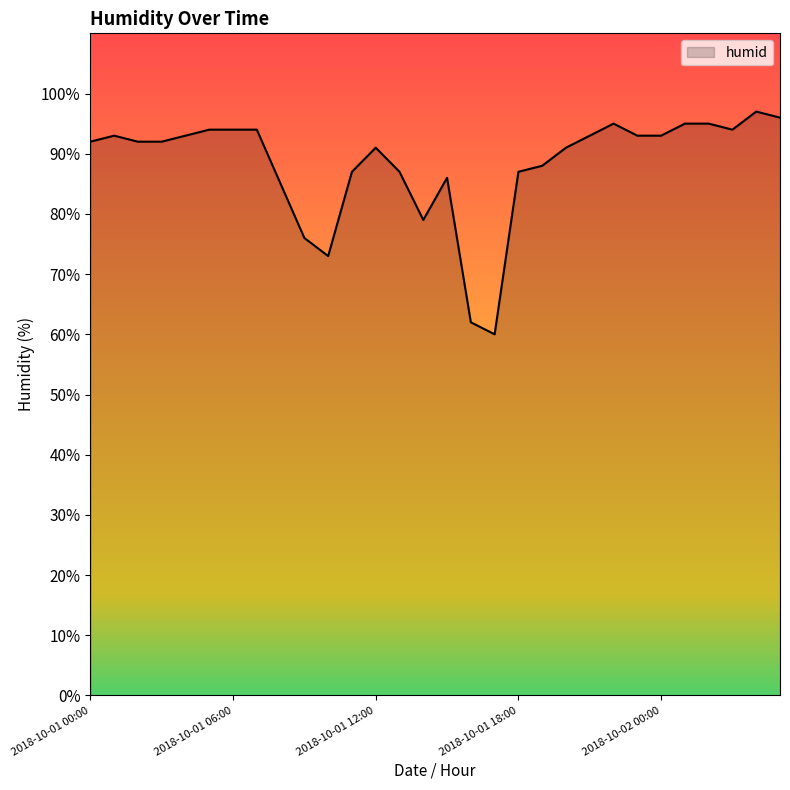

What is the difference between the second highest and second lowest values?

34